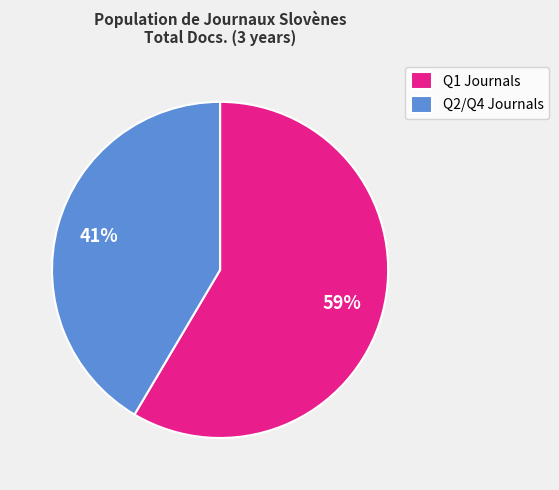

Approximately how many times larger is the value at Q2/Q4 Journals compared to Q1 Journals?

0.7